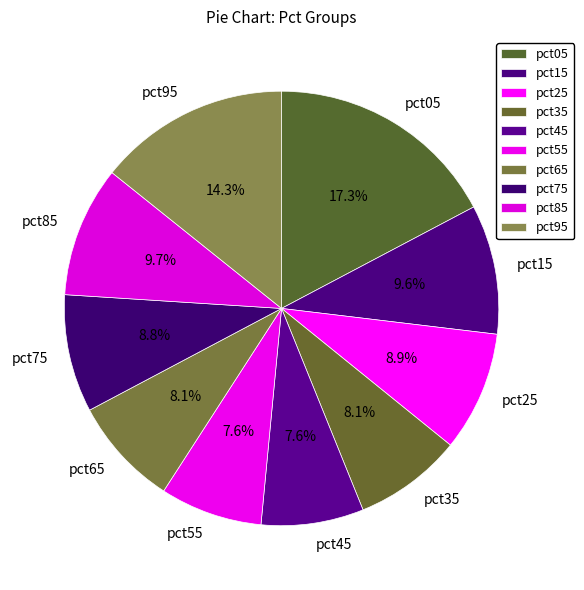

Which category has the biggest portion of the pie?

pct05